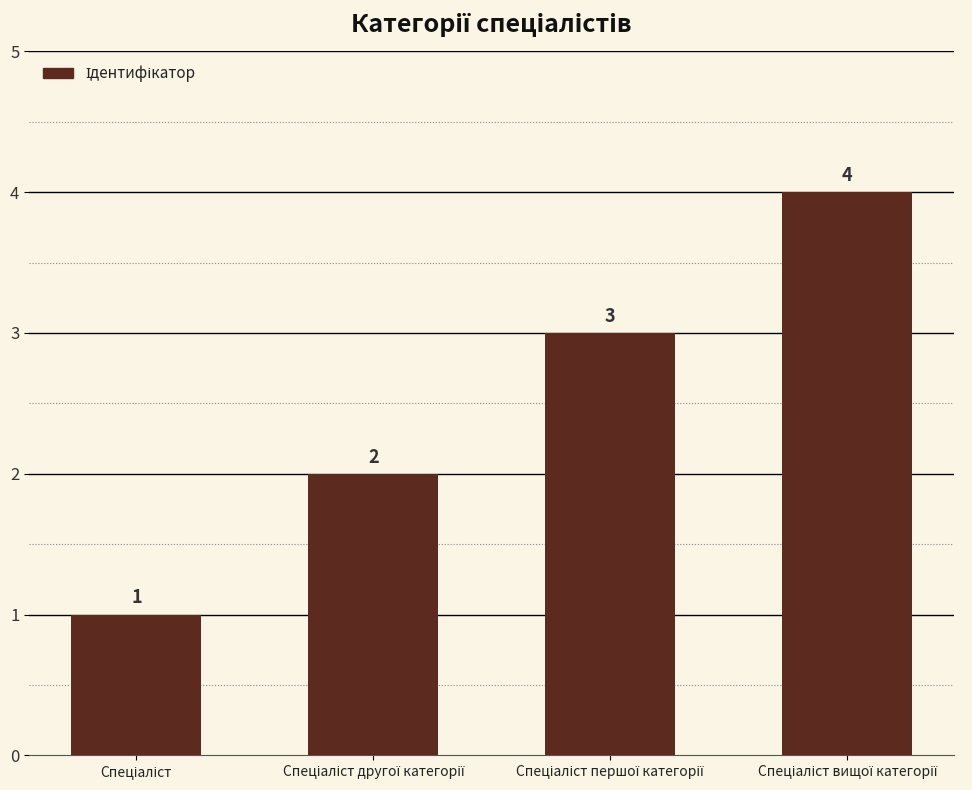

What is the difference between the maximum and minimum values?

3